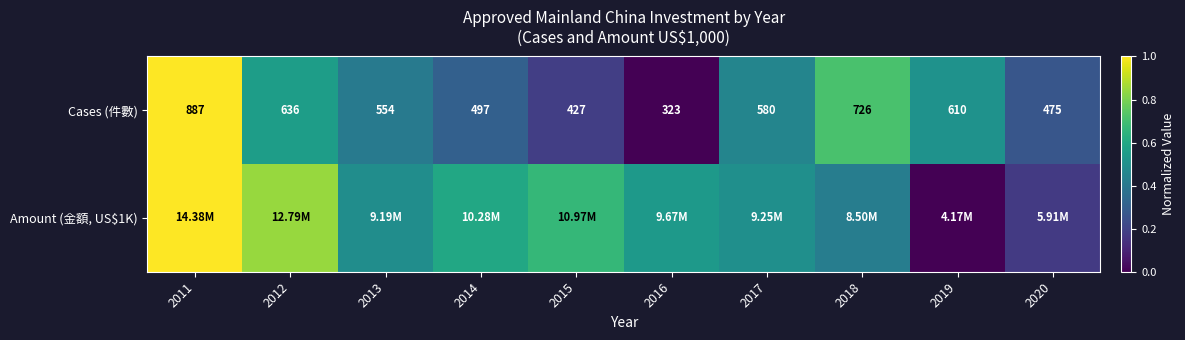

How many categories are shown in the chart?

10